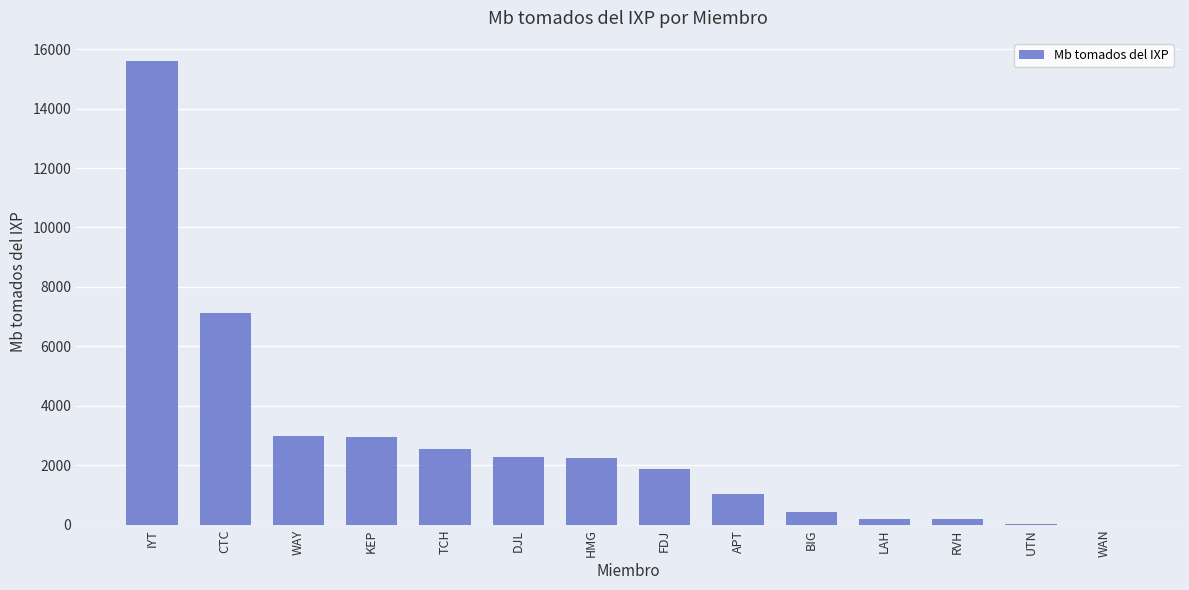

What is the difference between the values at BIG and UTN?

398